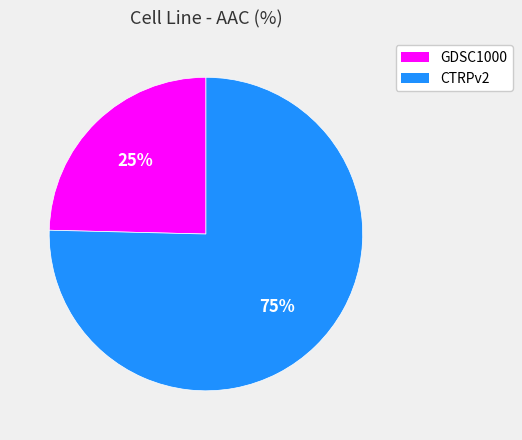

Combined, do GDSC1000 and CTRPv2 account for over 50%?

Yes